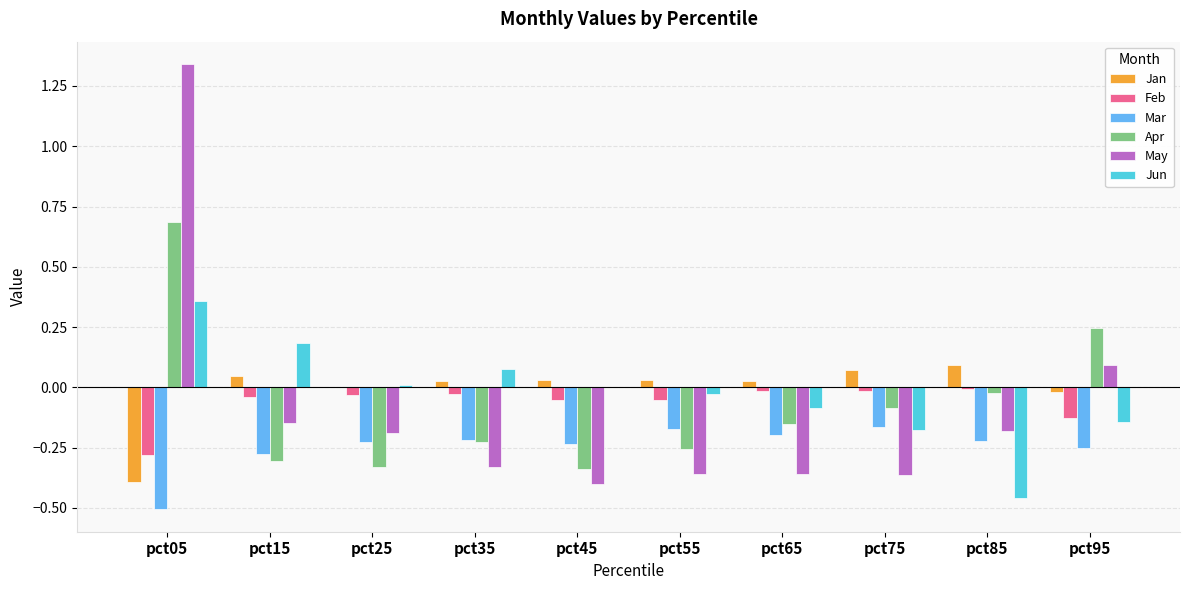

What are all the series names shown in the legend?

Jan, Feb, Mar, Apr, May, Jun